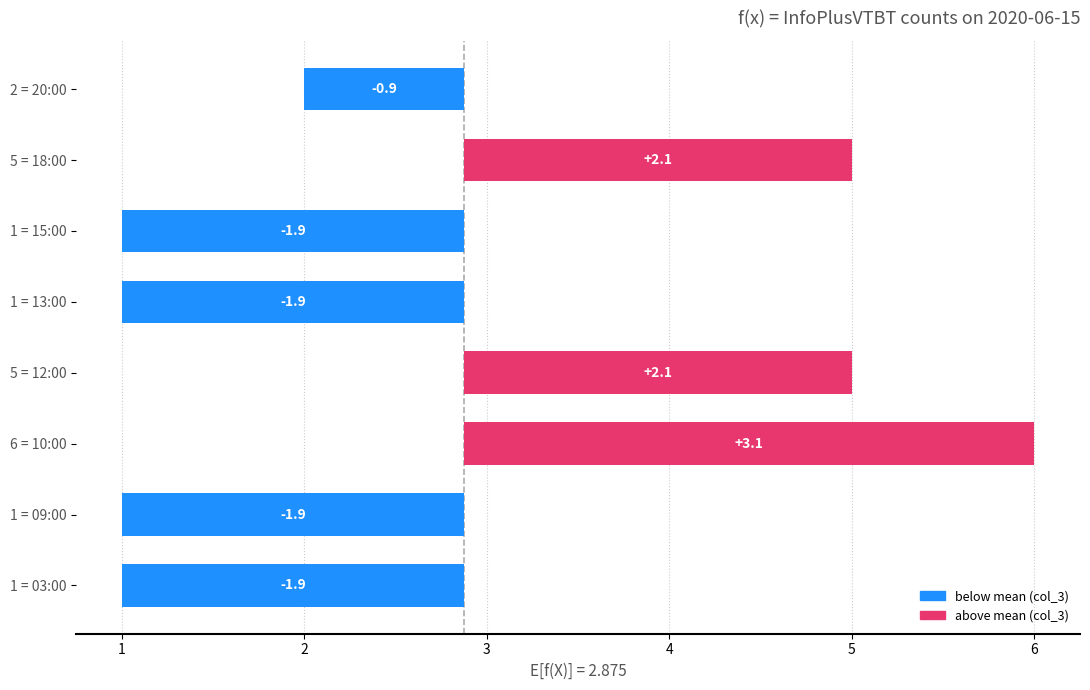

Rank the categories by value from lowest to highest.

0, 1, 4, 5, 7, 3, 6, 2